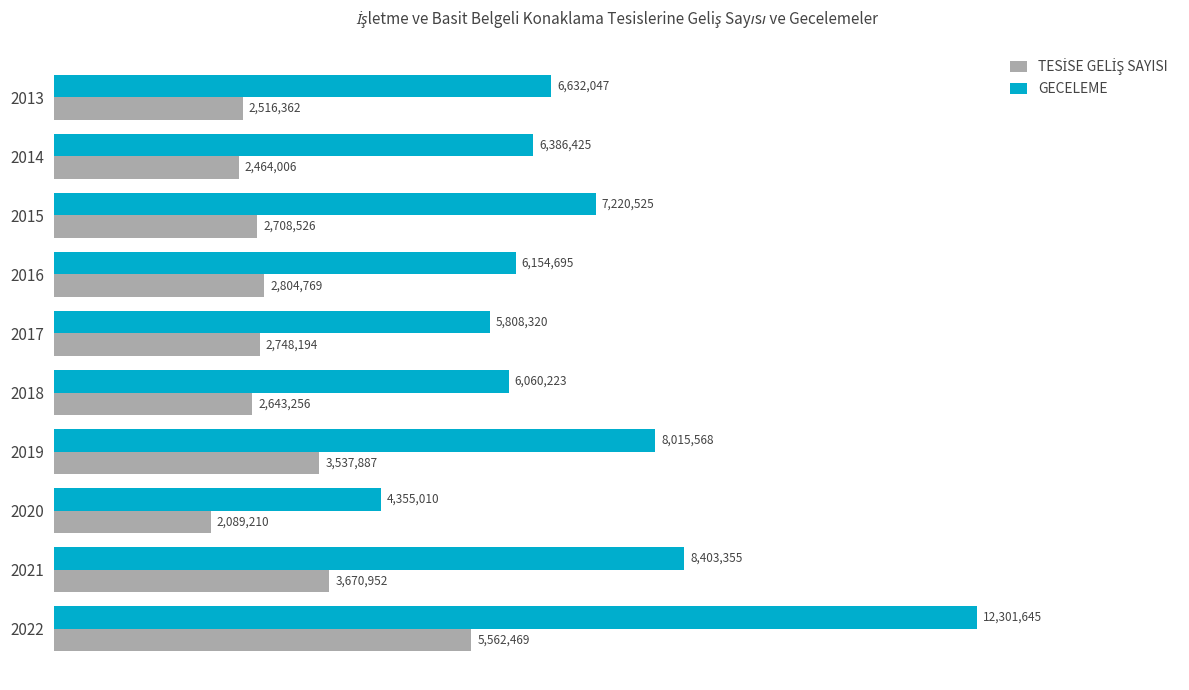

What is the difference between the maximum and minimum values in the TESİSE GELİŞ SAYISI series?

3473259